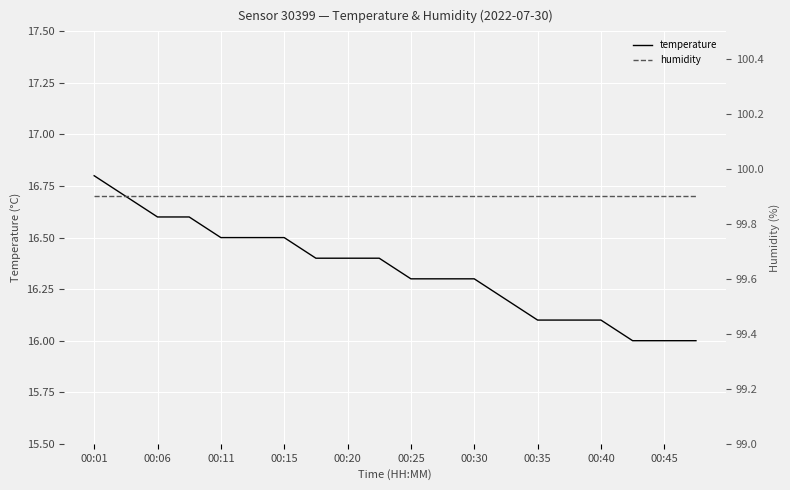

What is the value of the humidity point at the 3rd from the left?

99.9